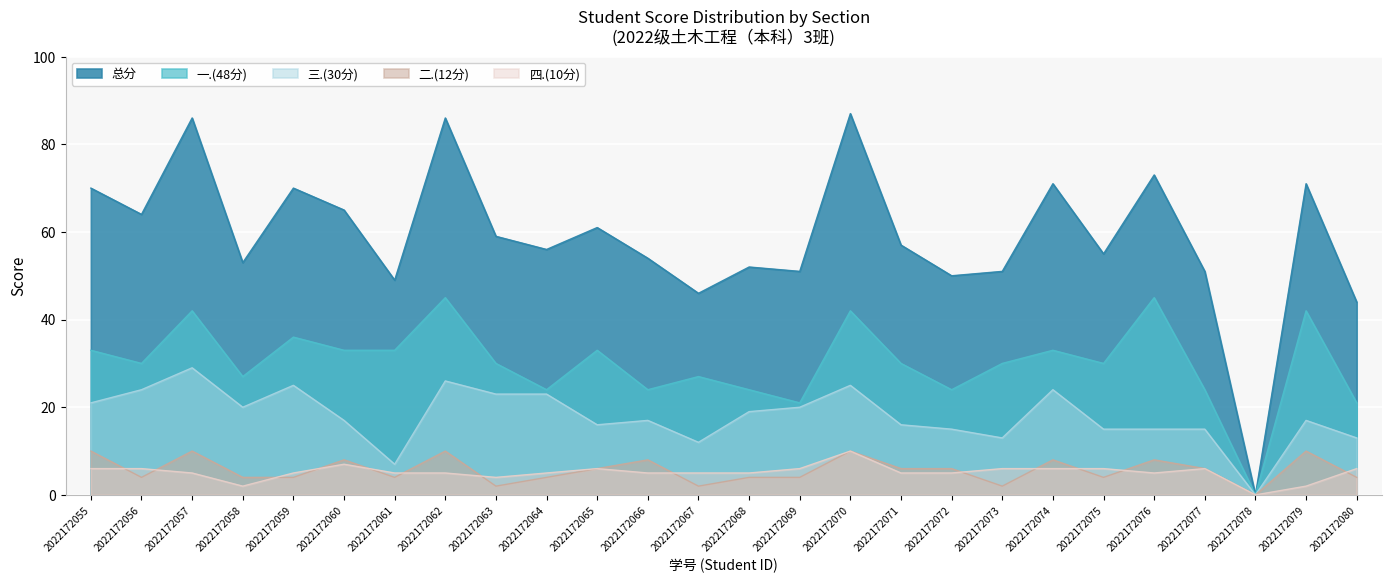

True or false: 二.(12分) has a value of 7 at 2022172075.

False